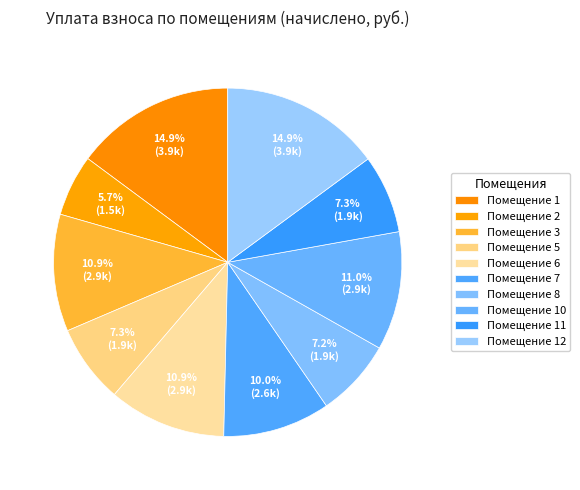

Does any single category account for the majority?

No